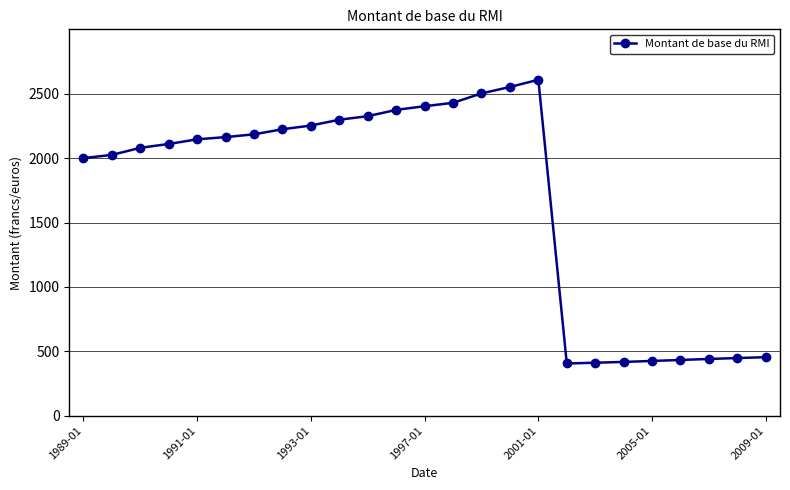

What is the greatest value displayed?

2608.5